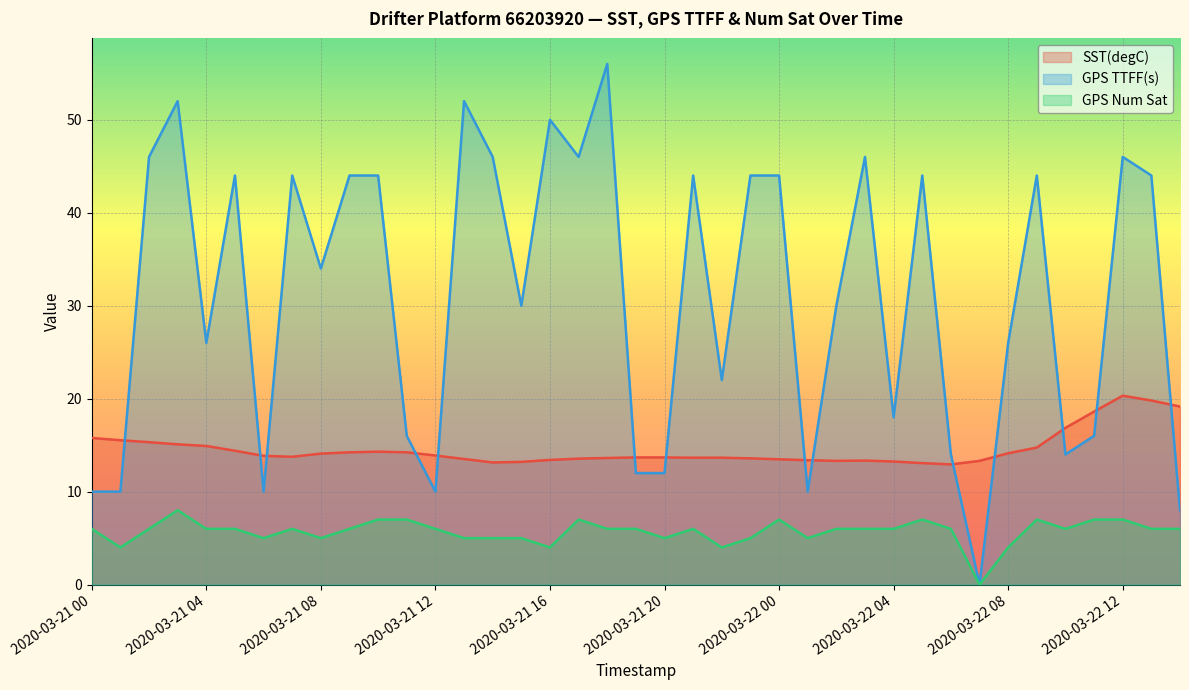

At how many categories does at least one series exceed 41?

19